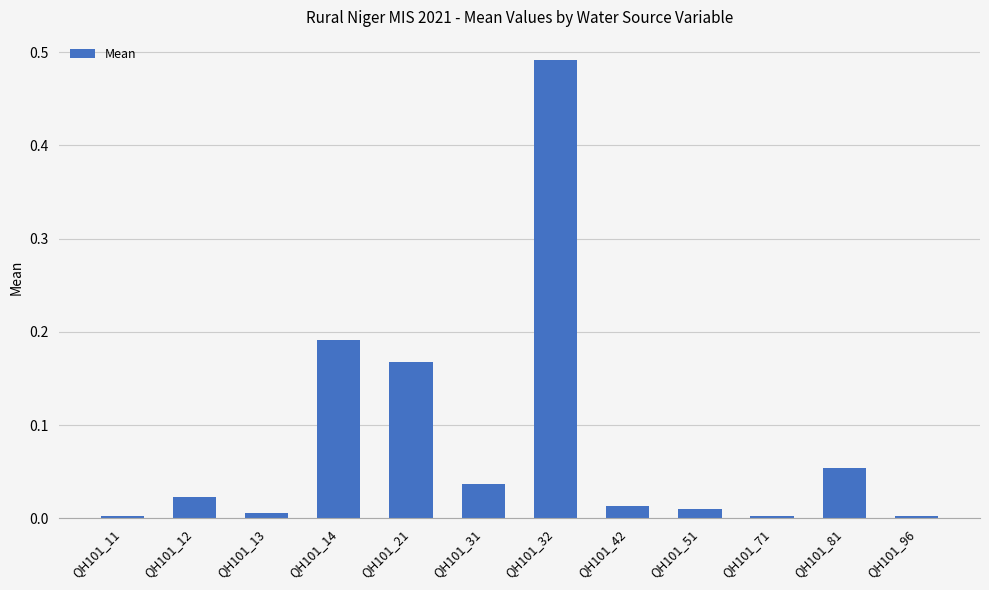

The value at QH101_42 is 0.0. True or false?

True